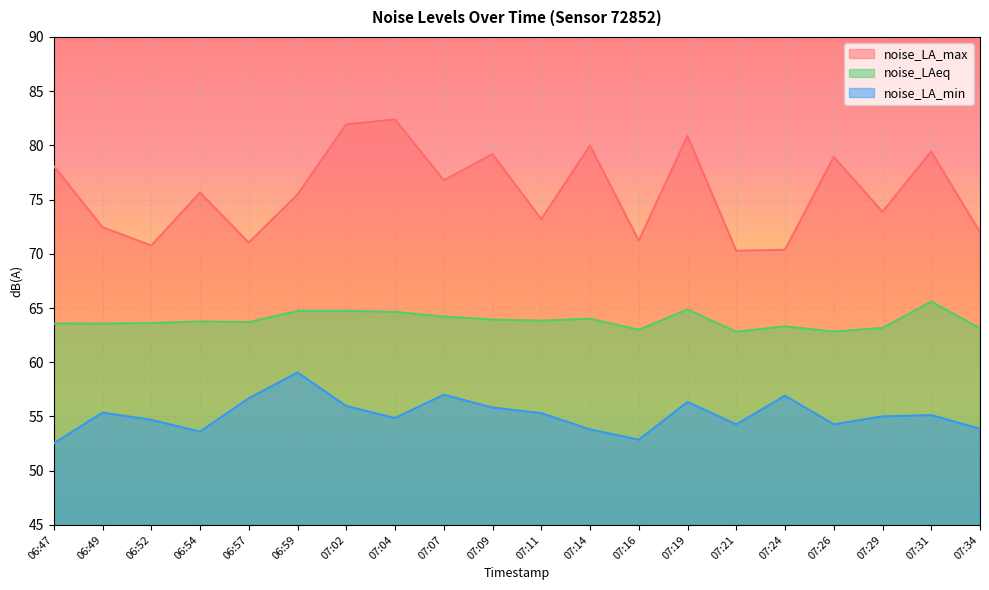

Is the value of noise_LA_min at 07:19 greater than the value of noise_LA_max at 06:54?

No